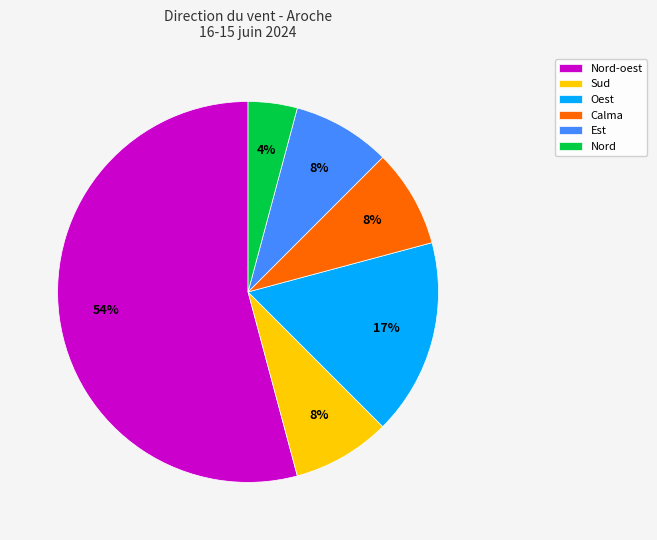

Which category has the smallest portion of the pie?

Nord